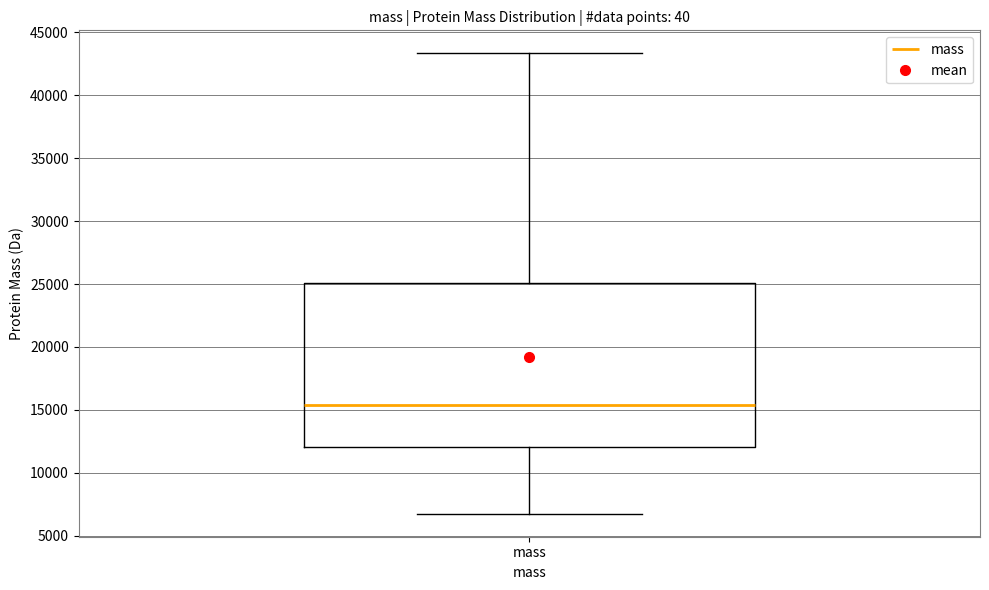

Read this box plot against the y-axis: the position of the median line, the range covered by the box, and the ends of both whiskers. The values are not printed on the chart, so give them approximately, as read against the axis.

median 15500, box 12000 to 25000, whiskers 7000 to 43500